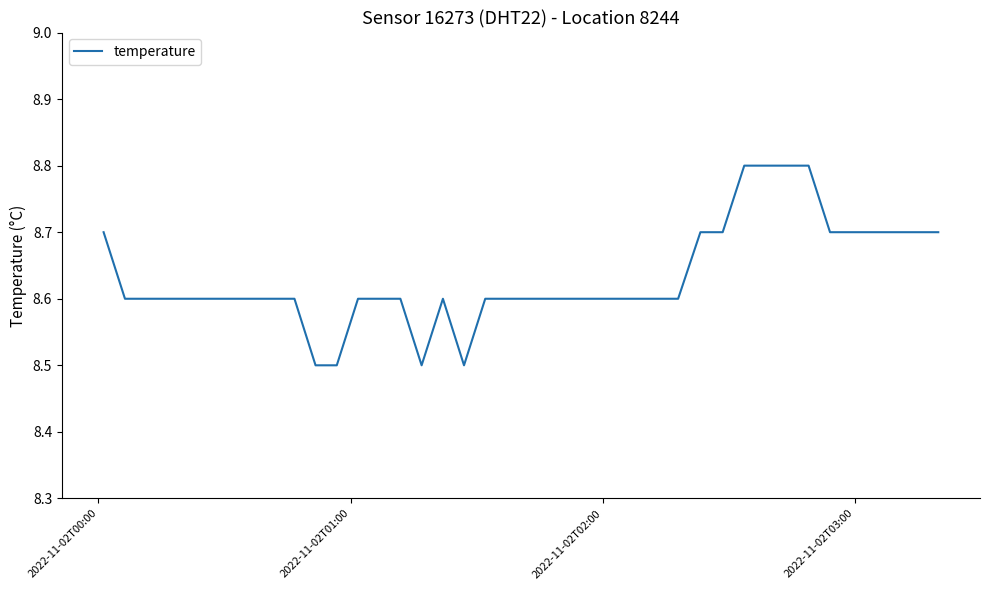

What is the difference between the maximum and minimum values?

0.3